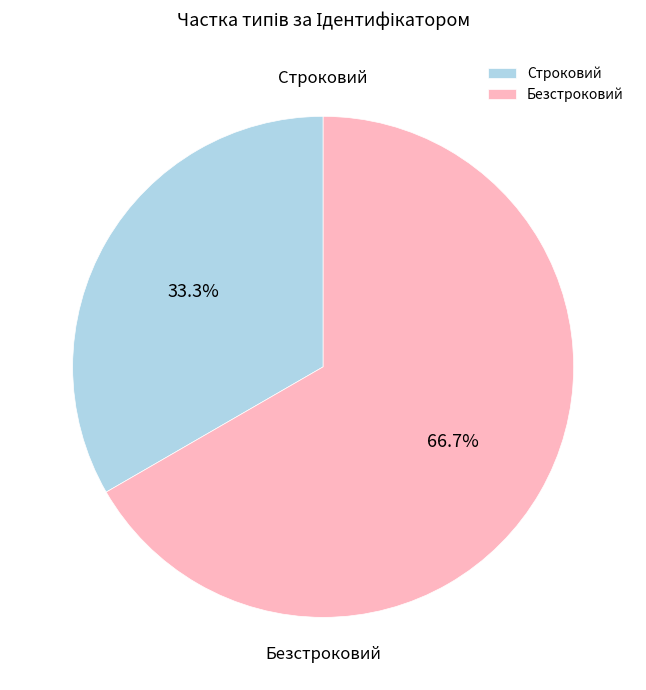

To the nearest percent, what is the difference between the largest and smallest slice percentages?

33%